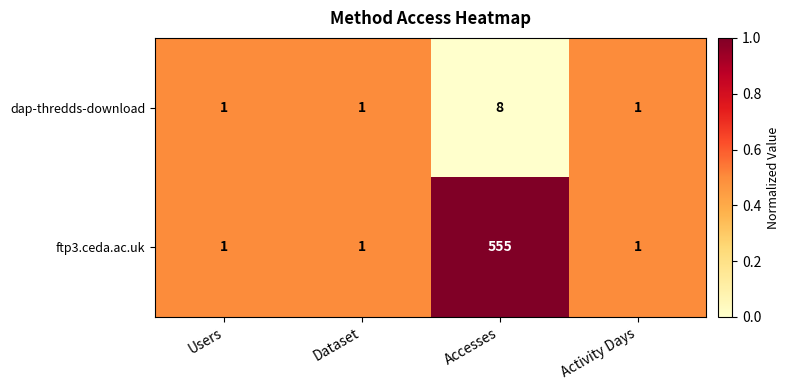

How many distinct data groups are displayed?

2